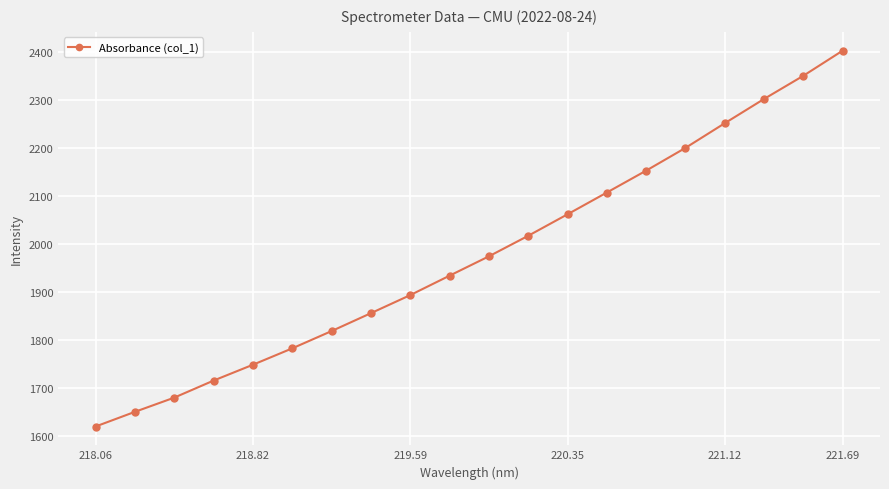

How many lines are shown in the chart?

1